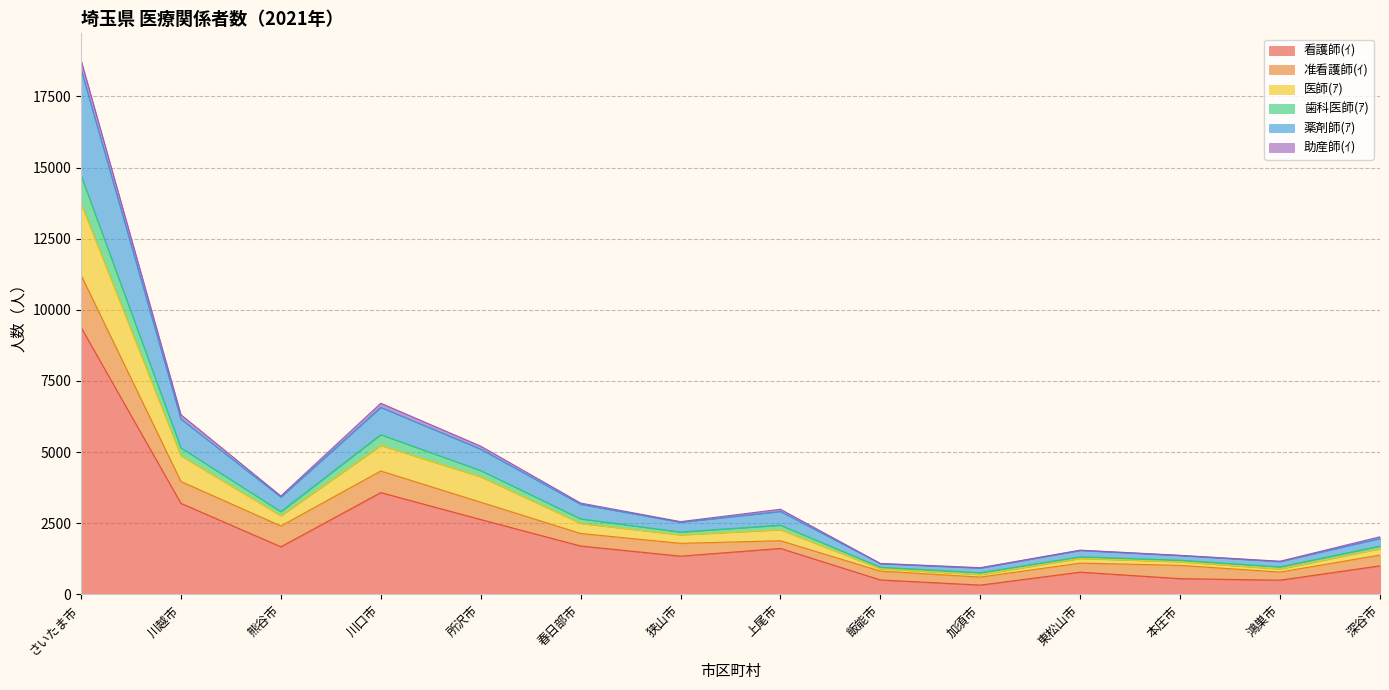

At which category does the chart reach its minimum across all series?

加須市